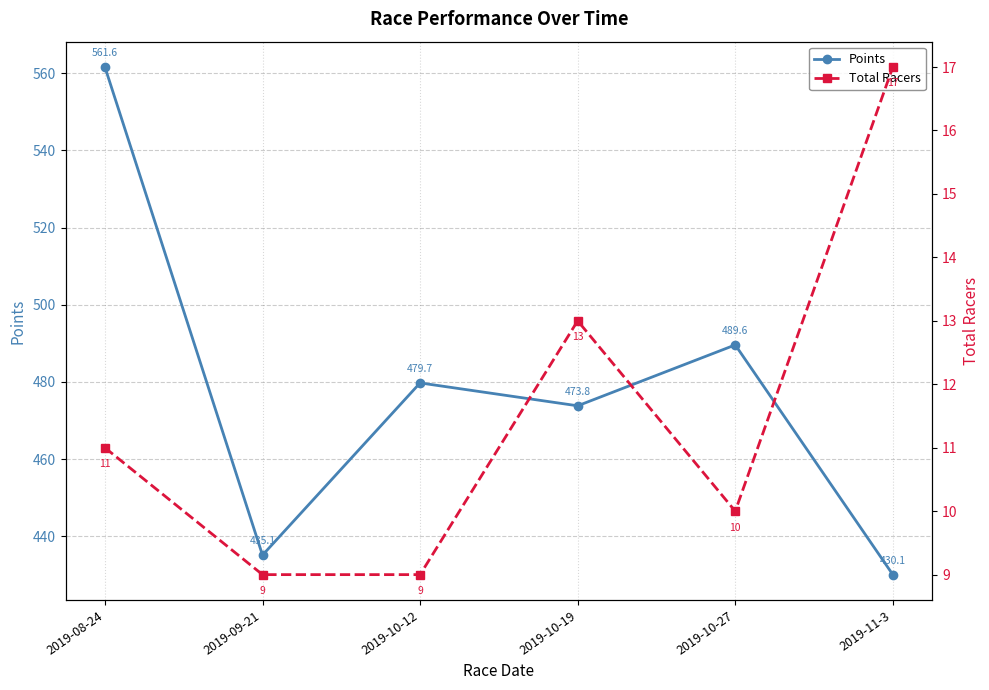

How many data points in Total Racers are above 11?

2